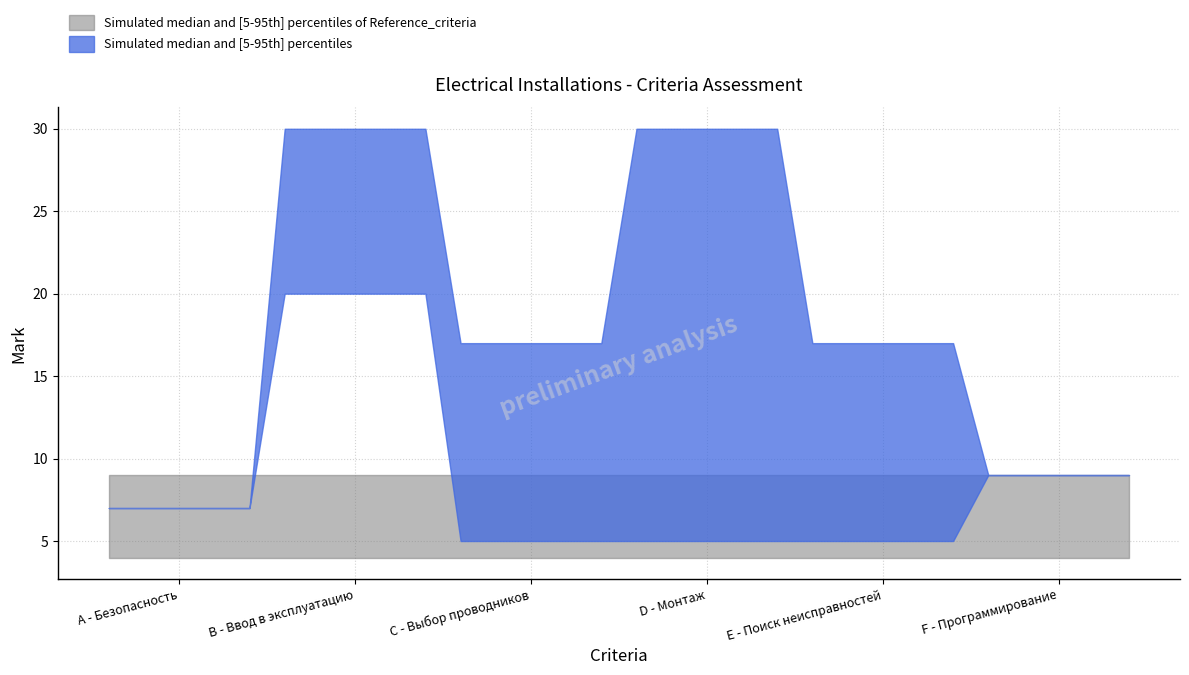

True or false: Mark_upper and Criterion_lower intersect in this chart.

False